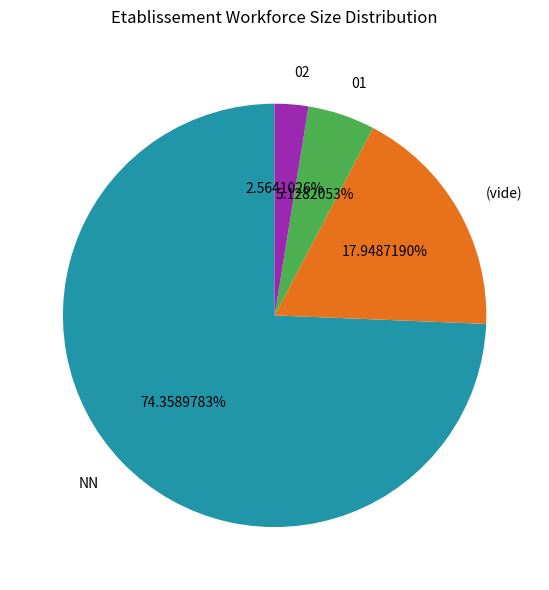

Rank the categories by value from highest to lowest.

NN, (vide), 01, 02